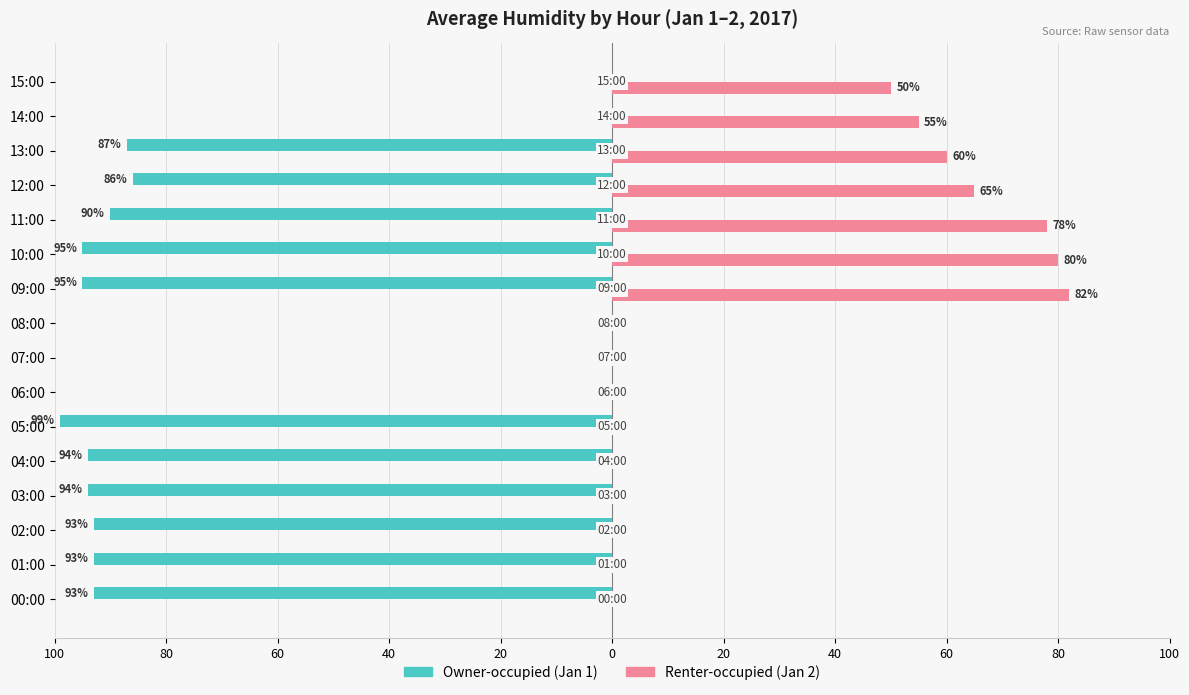

What are all the series names shown in the legend?

Owner-occupied (Jan 1), Renter-occupied (Jan 2)